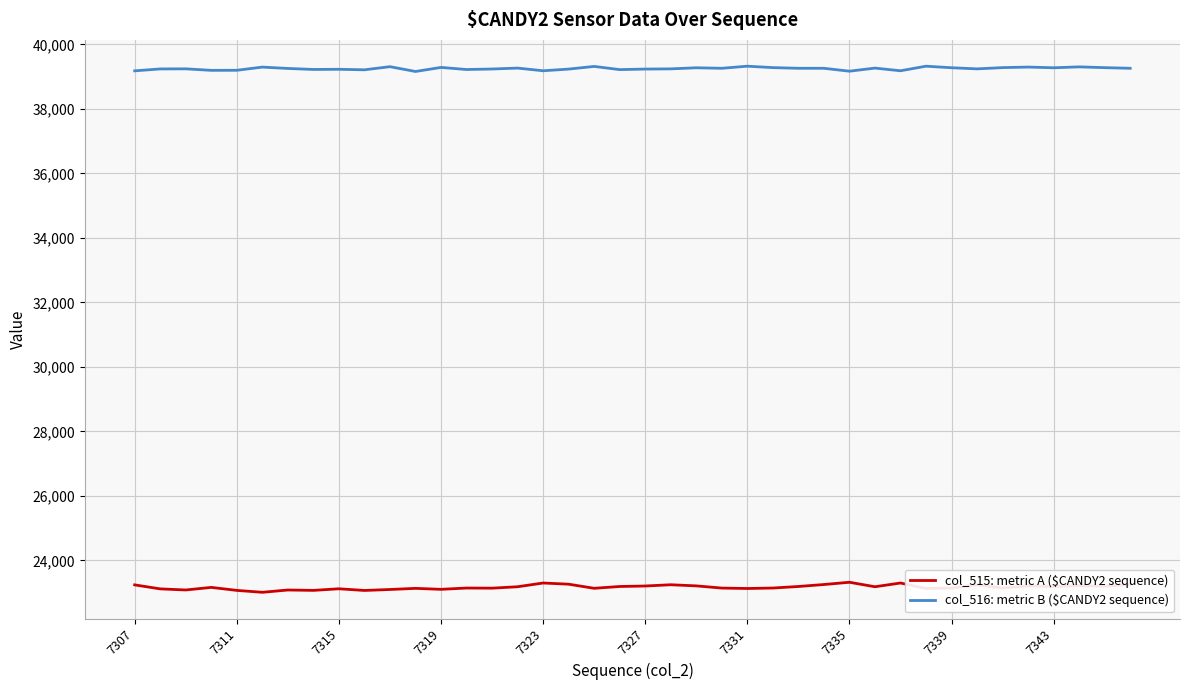

What is the greatest value displayed?

39322